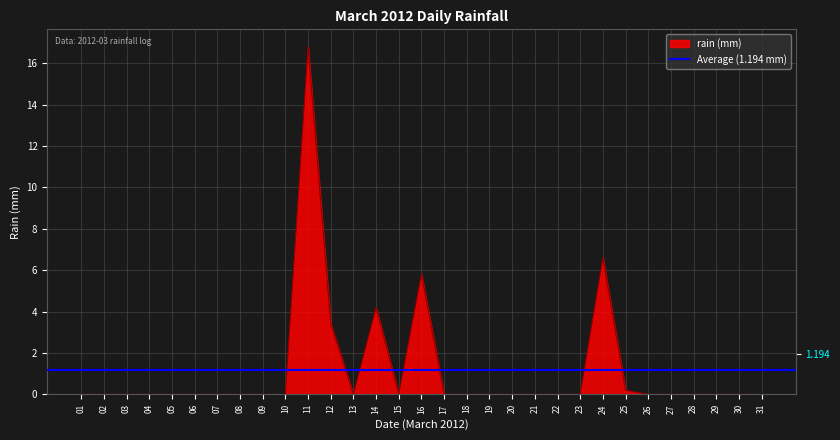

At which category does the data reach its first local peak?

2012-03-11